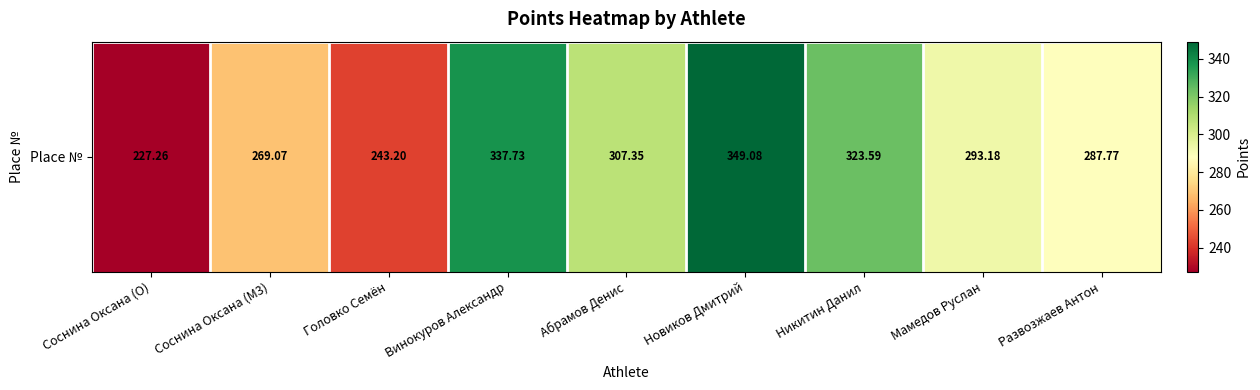

Reading left to right, extract all data points from this chart.

227.3	269.1	243.2	337.7	307.3	349.1	323.6	293.2	287.8